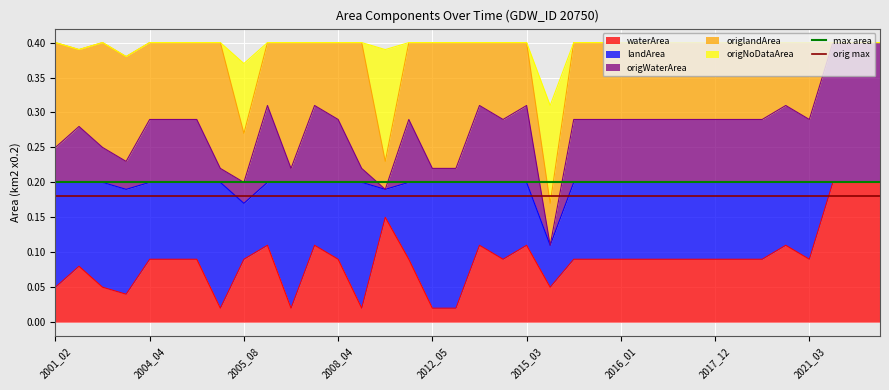

Is the value of orig max at 2001_02 greater than the value of max area at 2004_04?

No